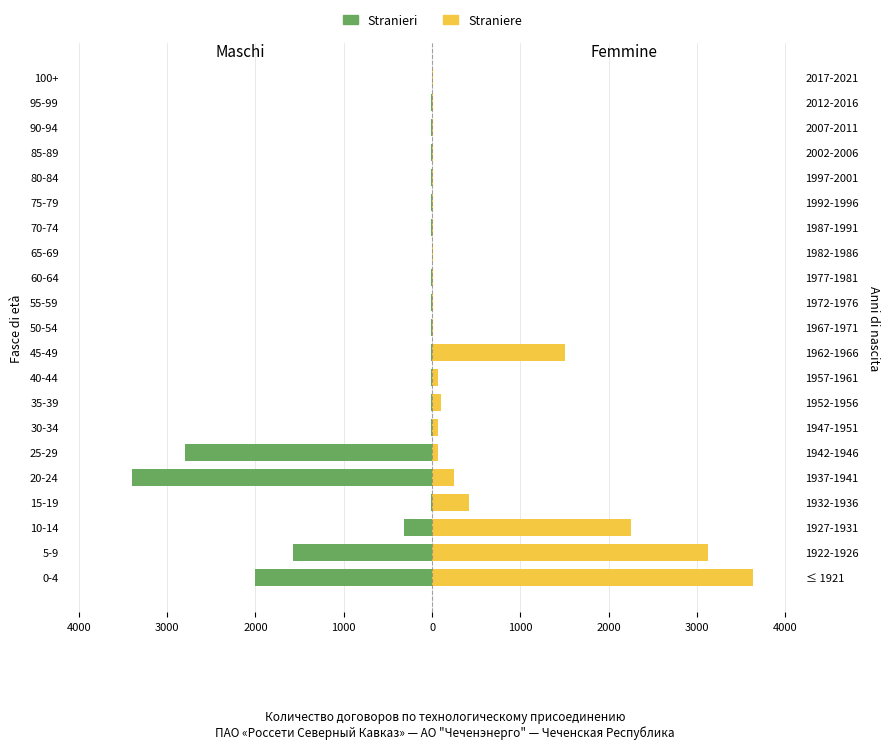

What are all the series names shown in the legend?

Stranieri, Straniere